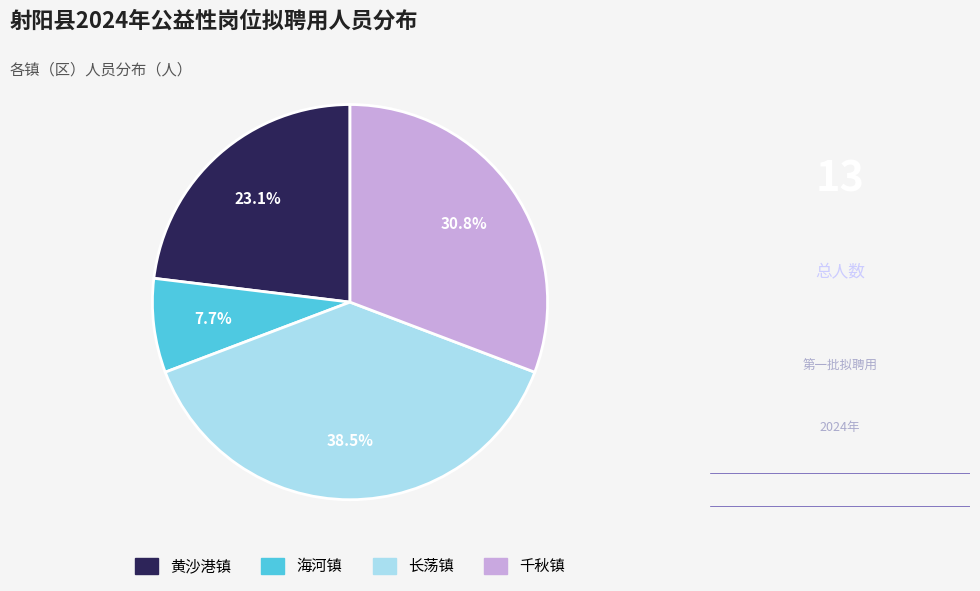

How much of the chart is everything except 千秋镇?

69.2%